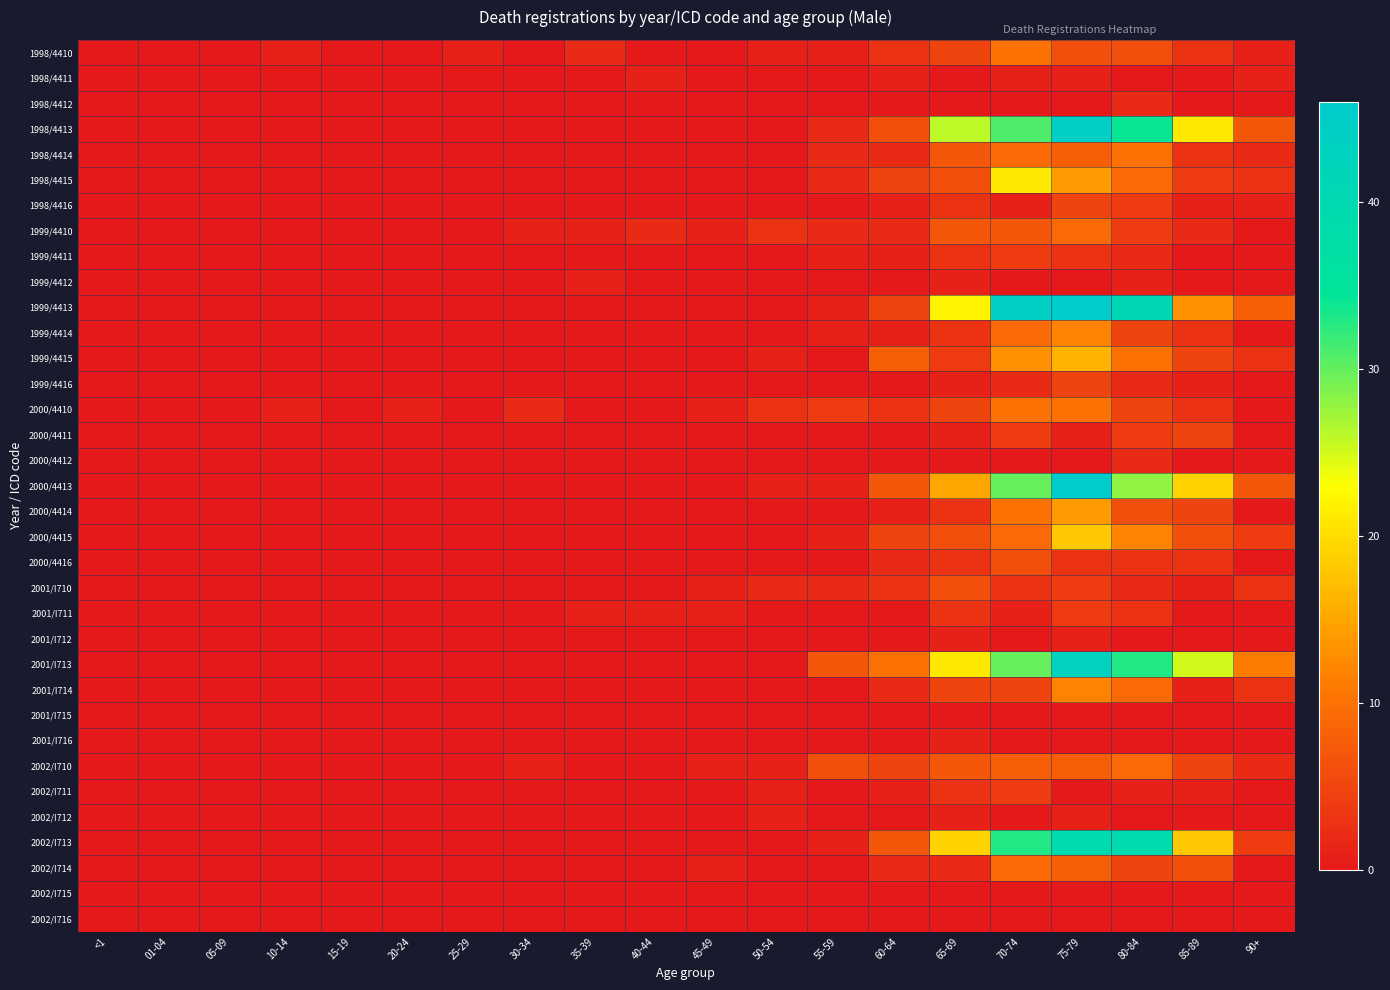

Which series has the largest range (max minus min)?

1999/4413